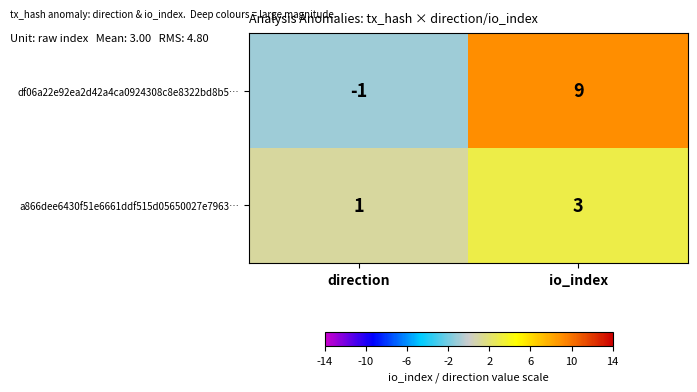

What is the sum of the a866dee6430f51e6661ddf515d05650027e7963… values at direction and io_index?

4